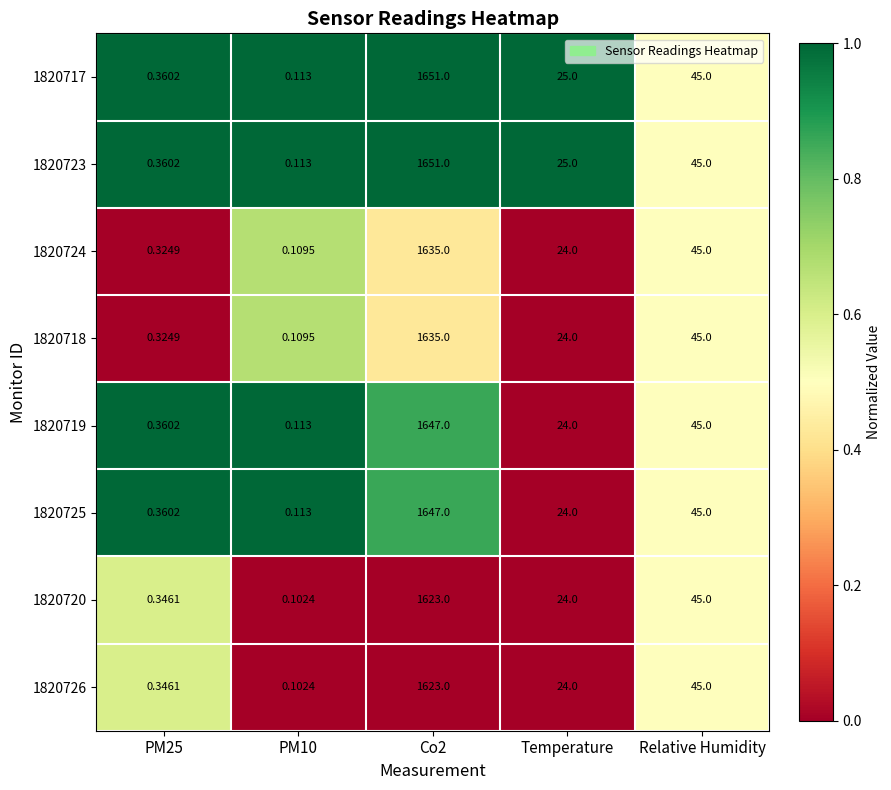

At which label is 1820724 closest to 817?

Relative Humidity